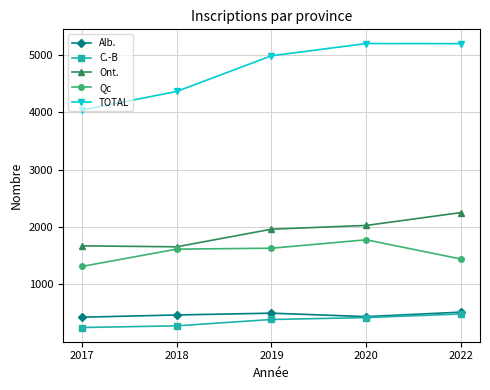

Is the value of TOTAL at 2020 greater than the value of C.-B at 2018?

Yes